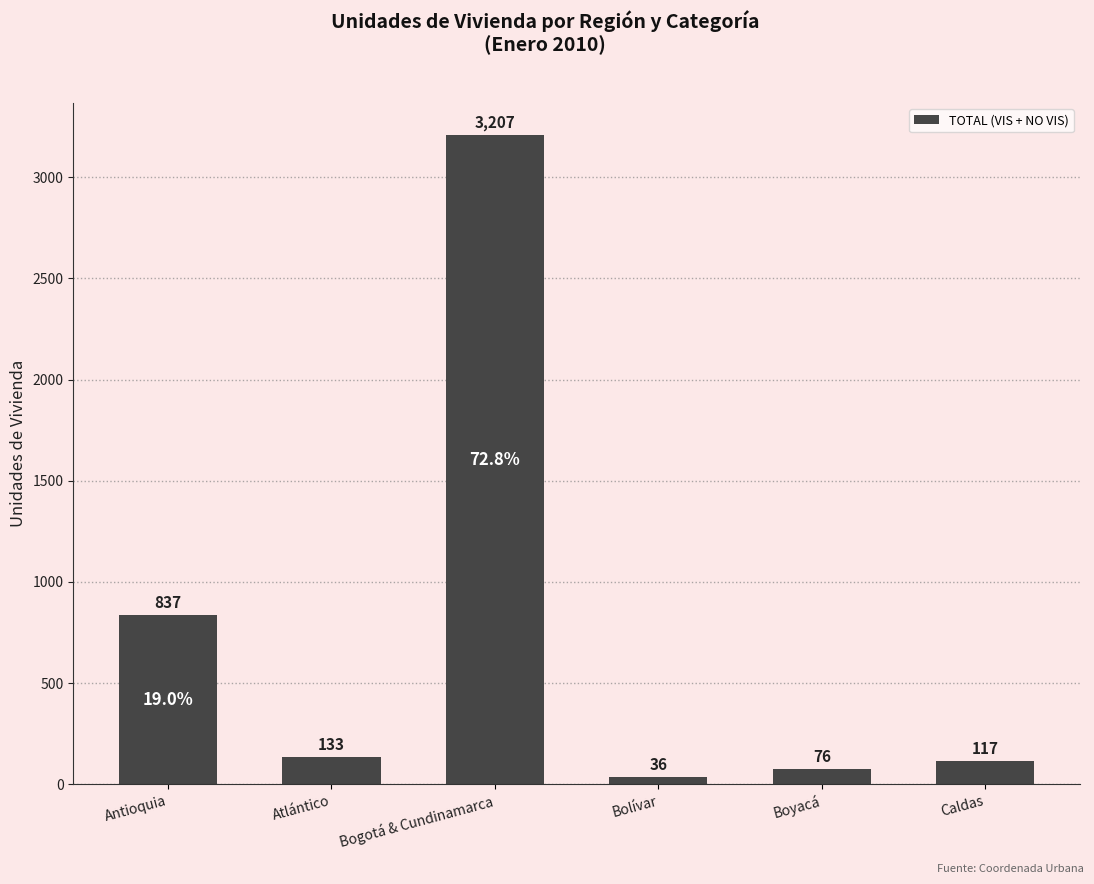

At which label does the data first exceed 133?

Antioquia